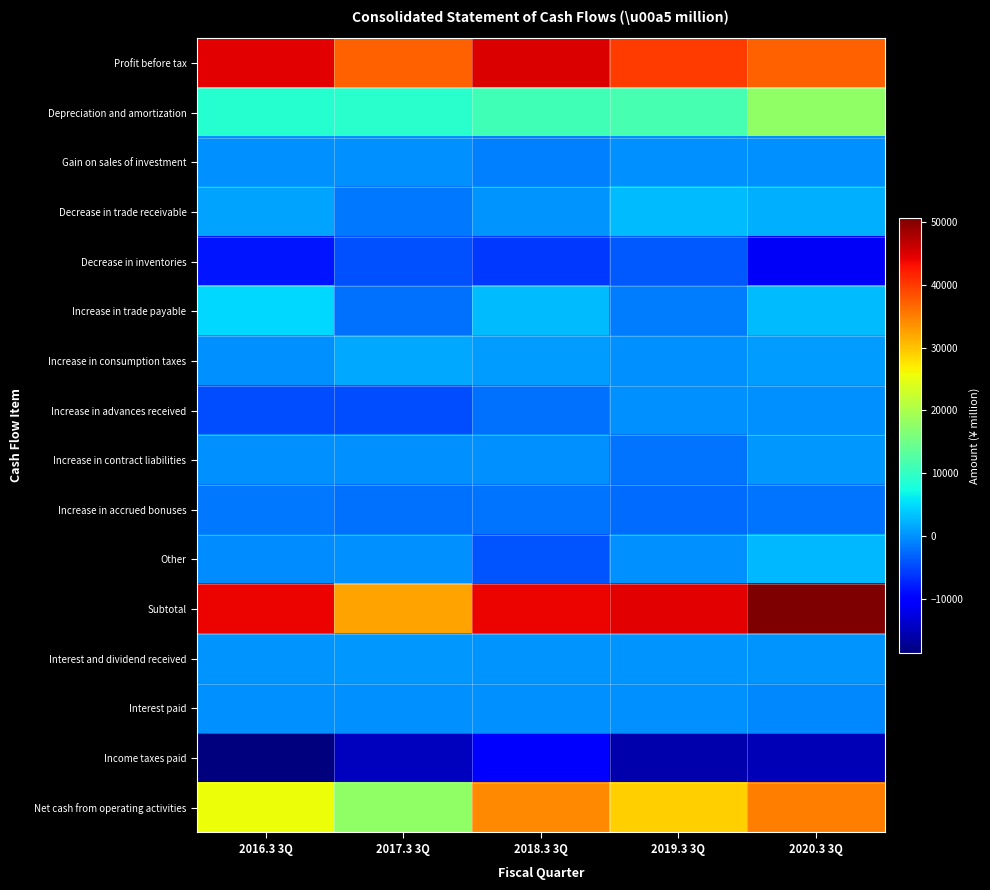

What is the greatest value displayed?

50661